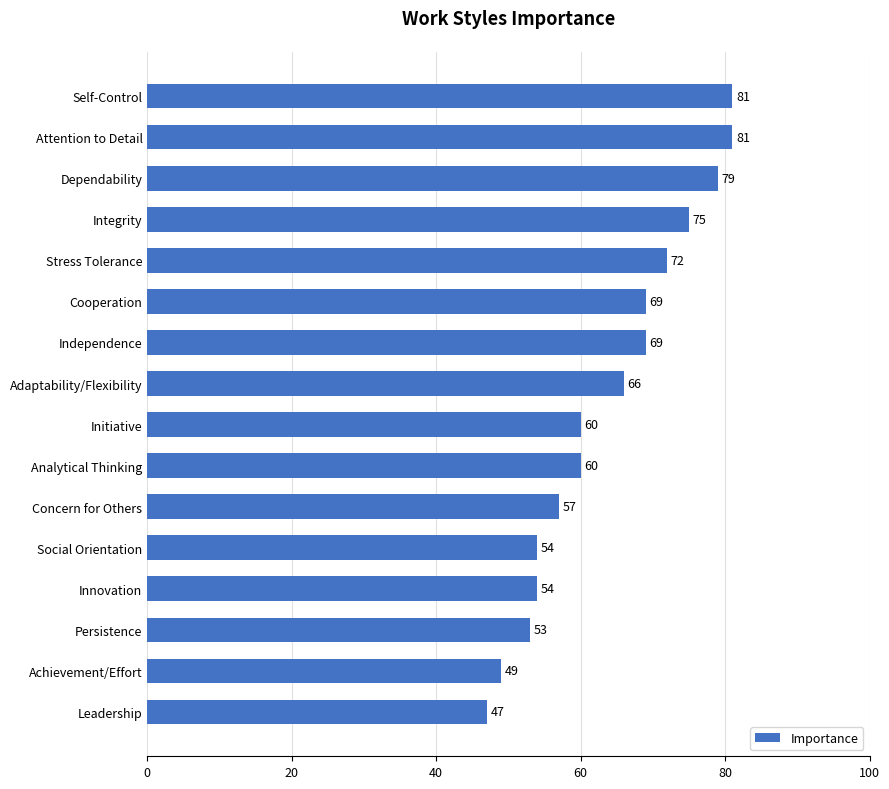

Reading bottom to top, list all the values displayed in this chart.

Leadership=47	Achievement/Effort=49	Persistence=53	Innovation=54	Social Orientation=54	Concern for Others=57	Analytical Thinking=60	Initiative=60	Adaptability/Flexibility=66	Independence=69	Cooperation=69	Stress Tolerance=72	Integrity=75	Dependability=79	Attention to Detail=81	Self-Control=81